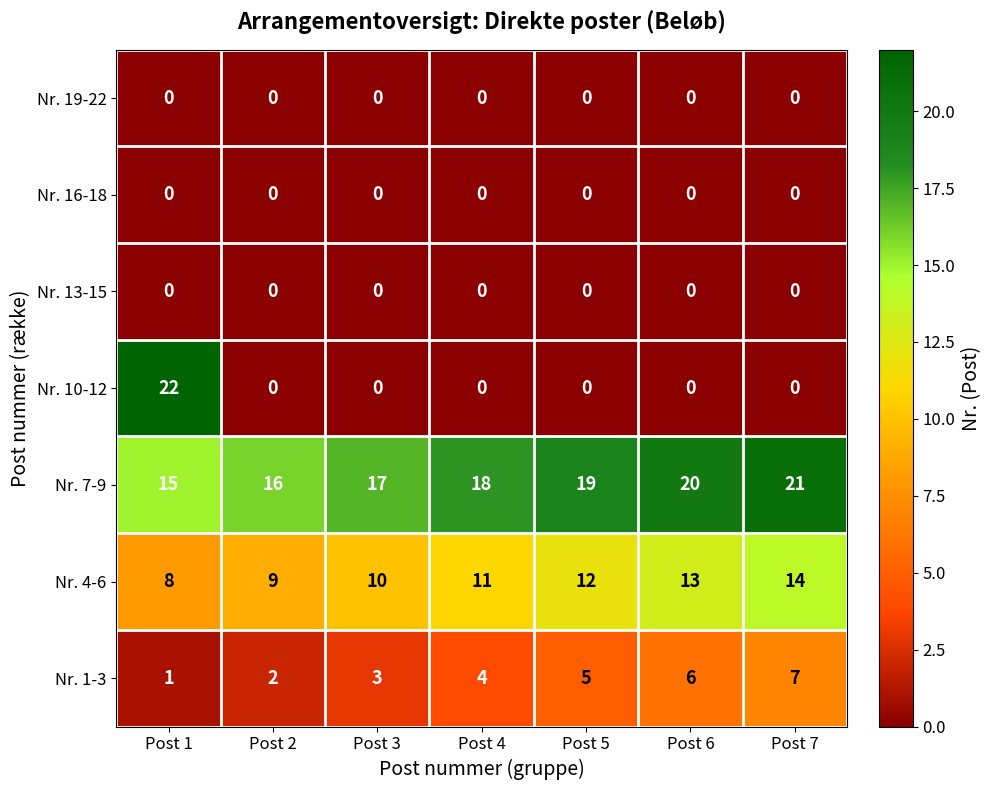

The value of Nr. 7-9 at Post 5 is 6. True or false?

False